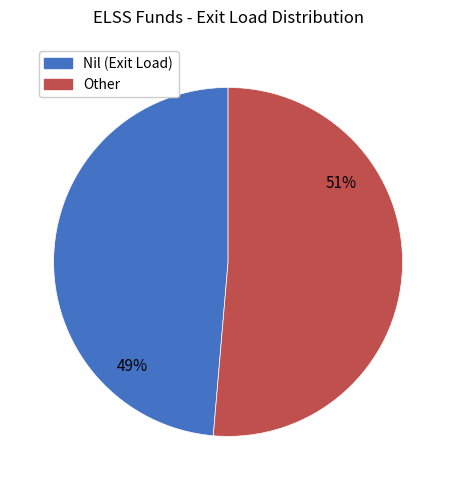

Count the number of slices in the pie.

2